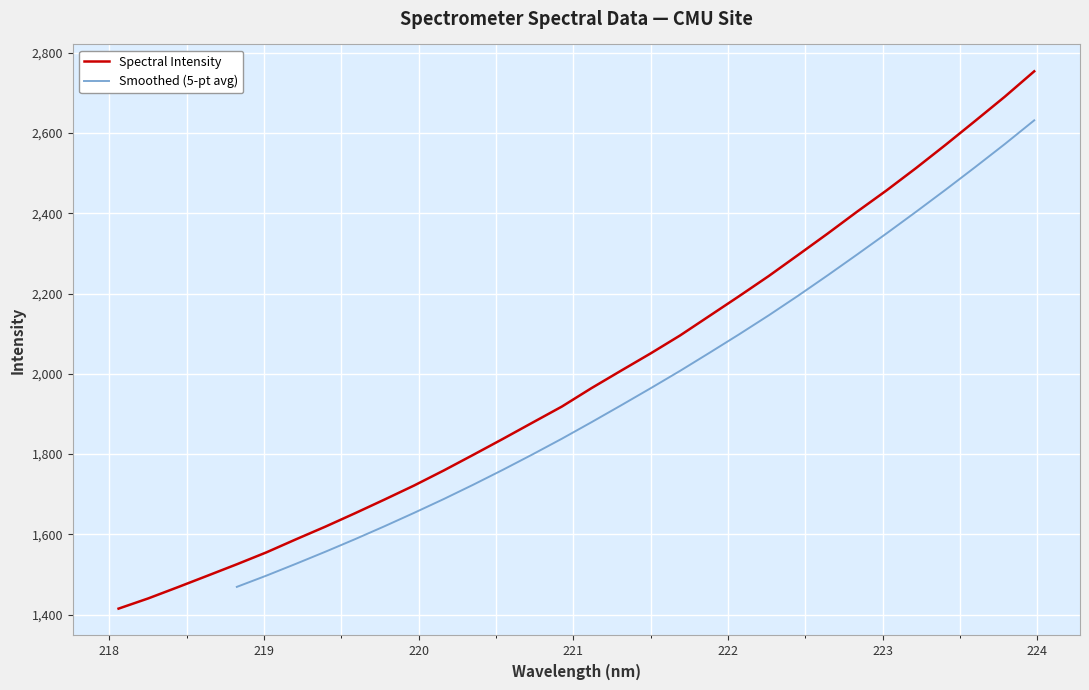

Between 223.0264 and 223.408, which is larger?

223.408